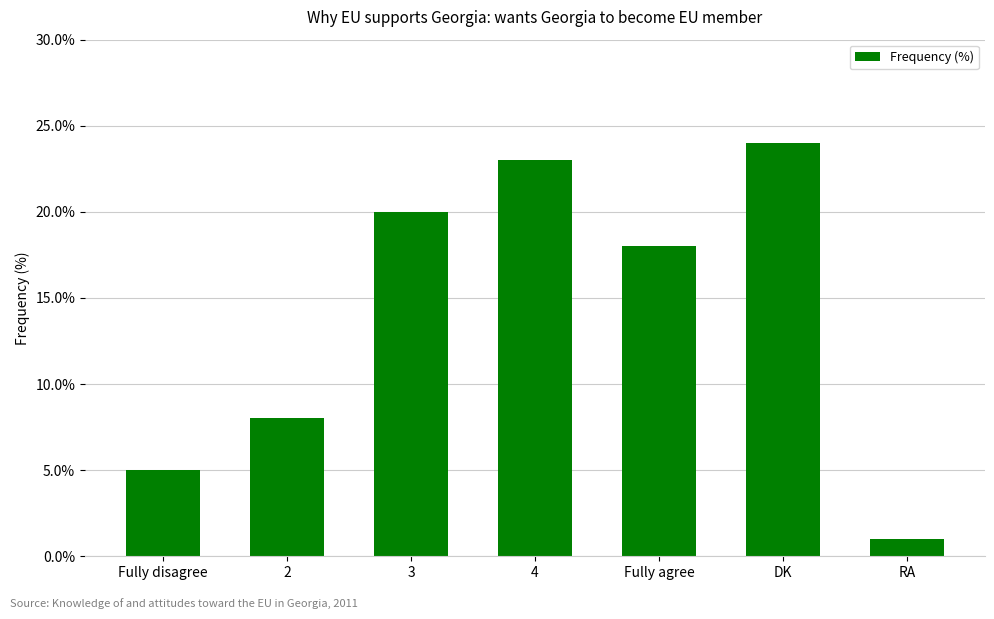

Which category has the lowest value across all series?

RA